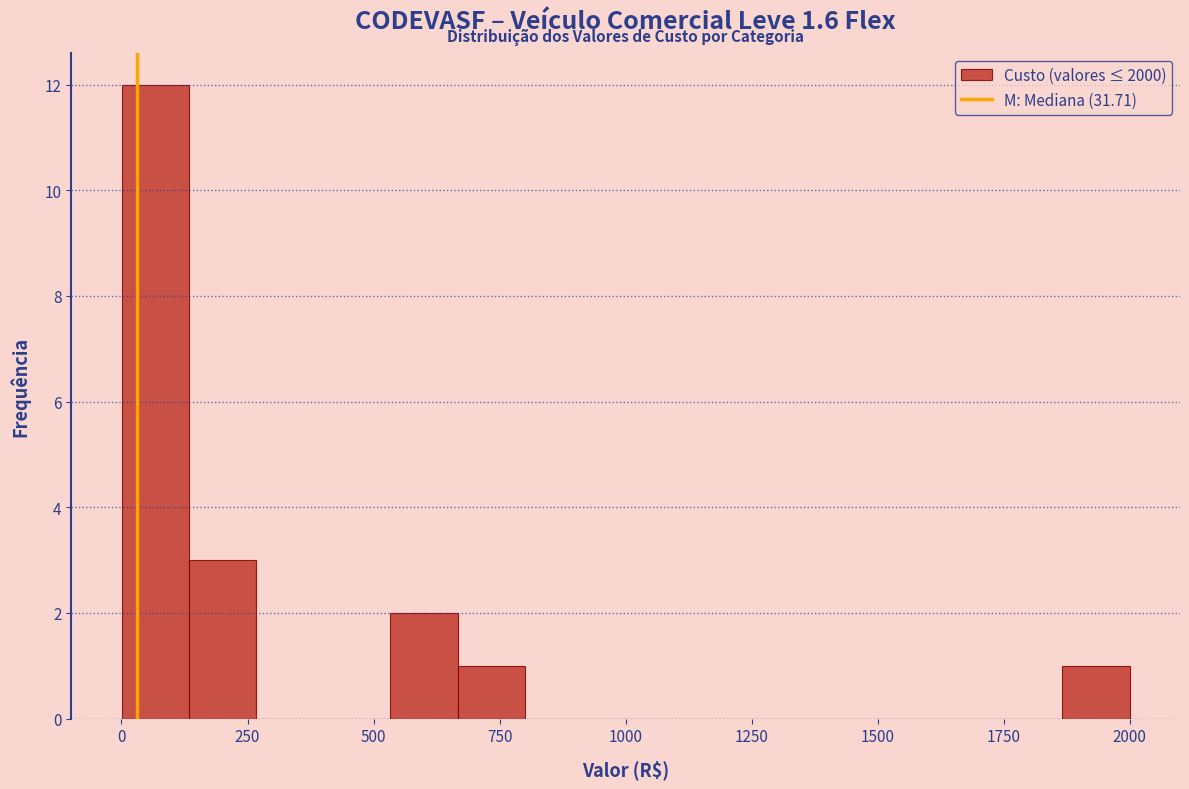

Read against the x-axis, roughly where is the centre of the tallest bar?

50